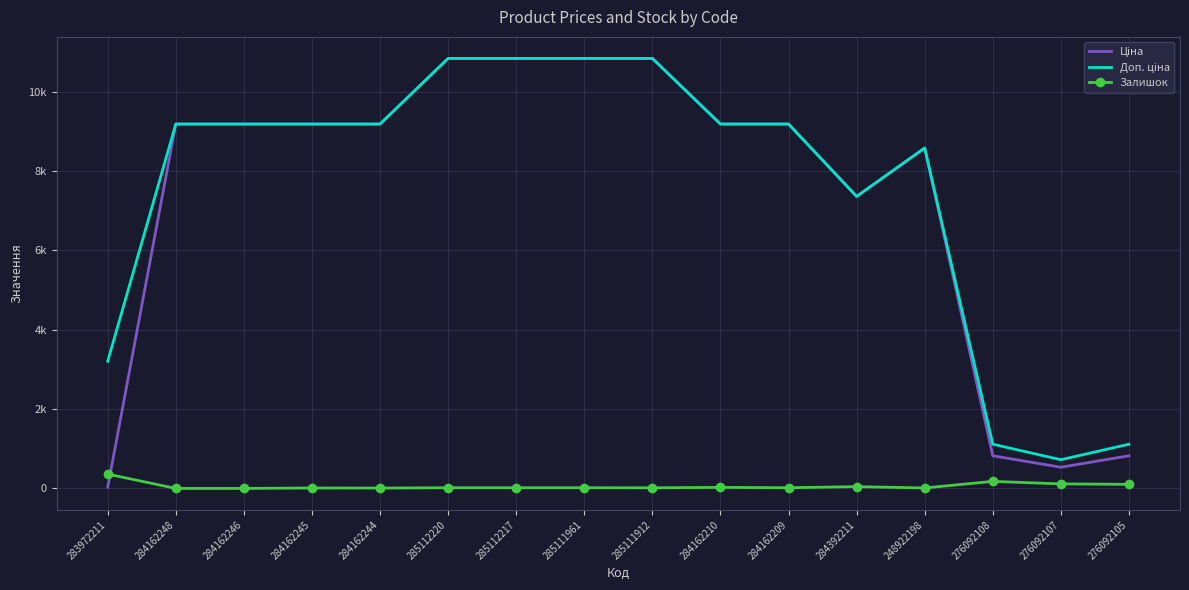

How many series are shown in this chart?

3